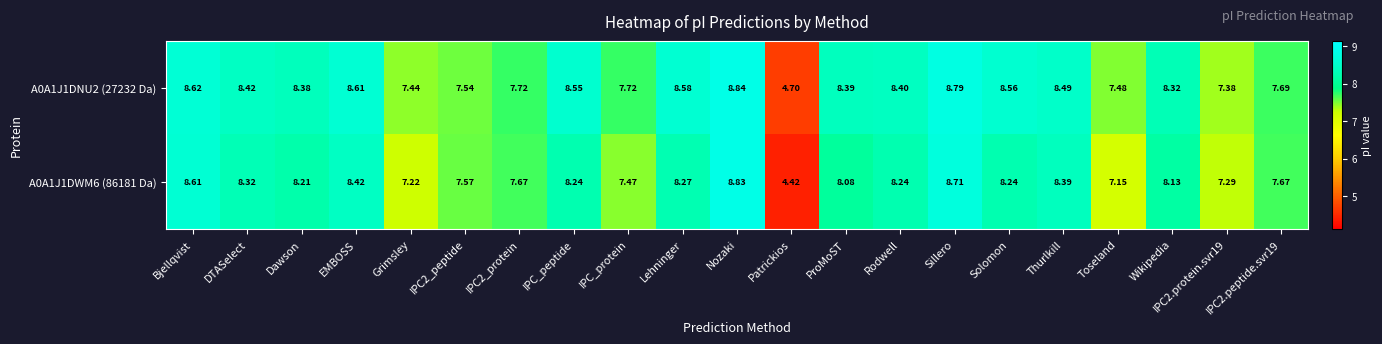

Is the value of A0A1J1DNU2 (27232 Da) at Patrickios greater than the value of A0A1J1DWM6 (86181 Da) at IPC_protein?

No